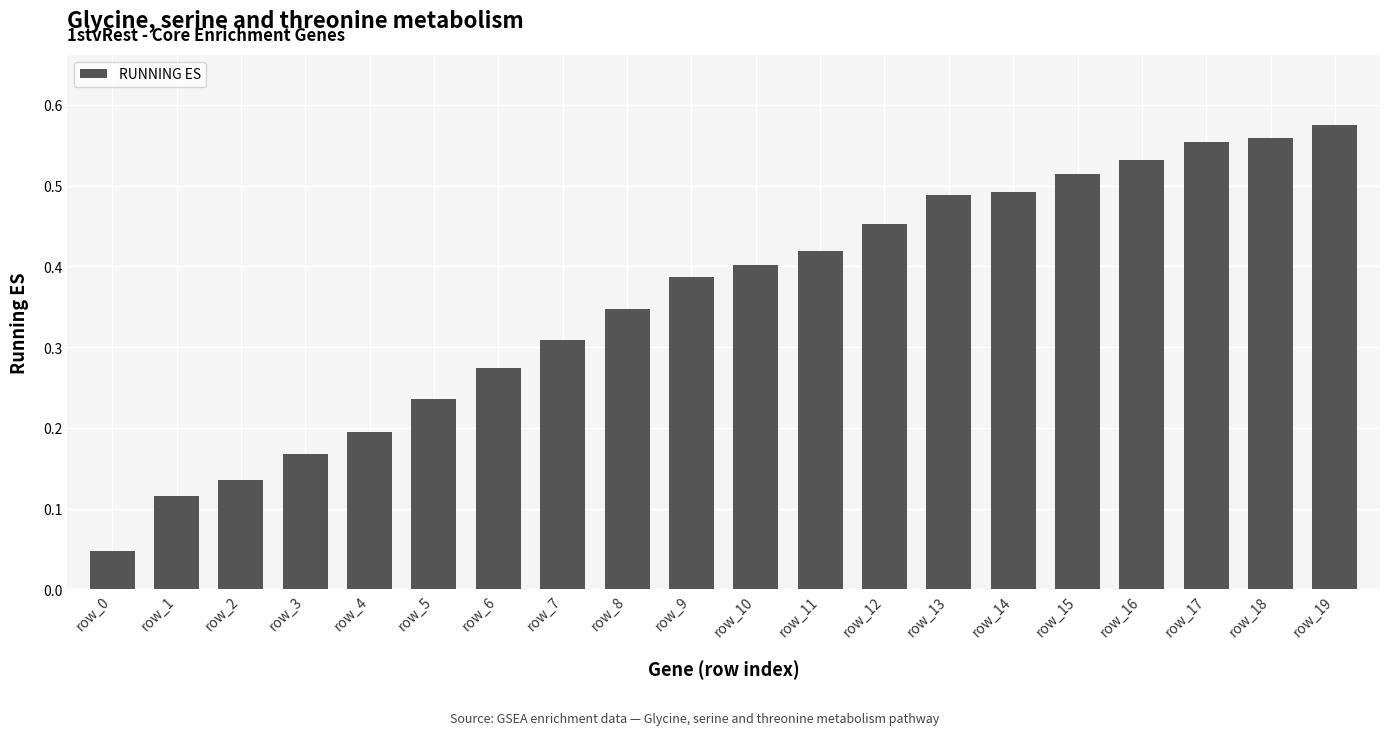

Which category has the highest value across all series?

row_19